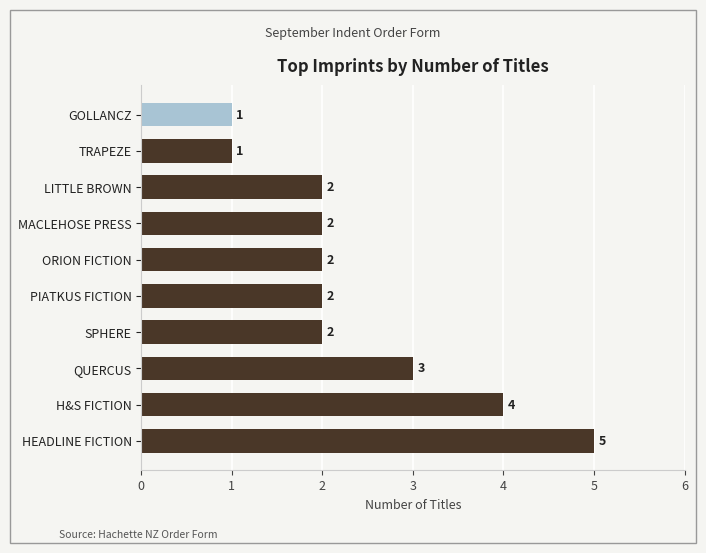

At which label is the value closest to 3?

QUERCUS